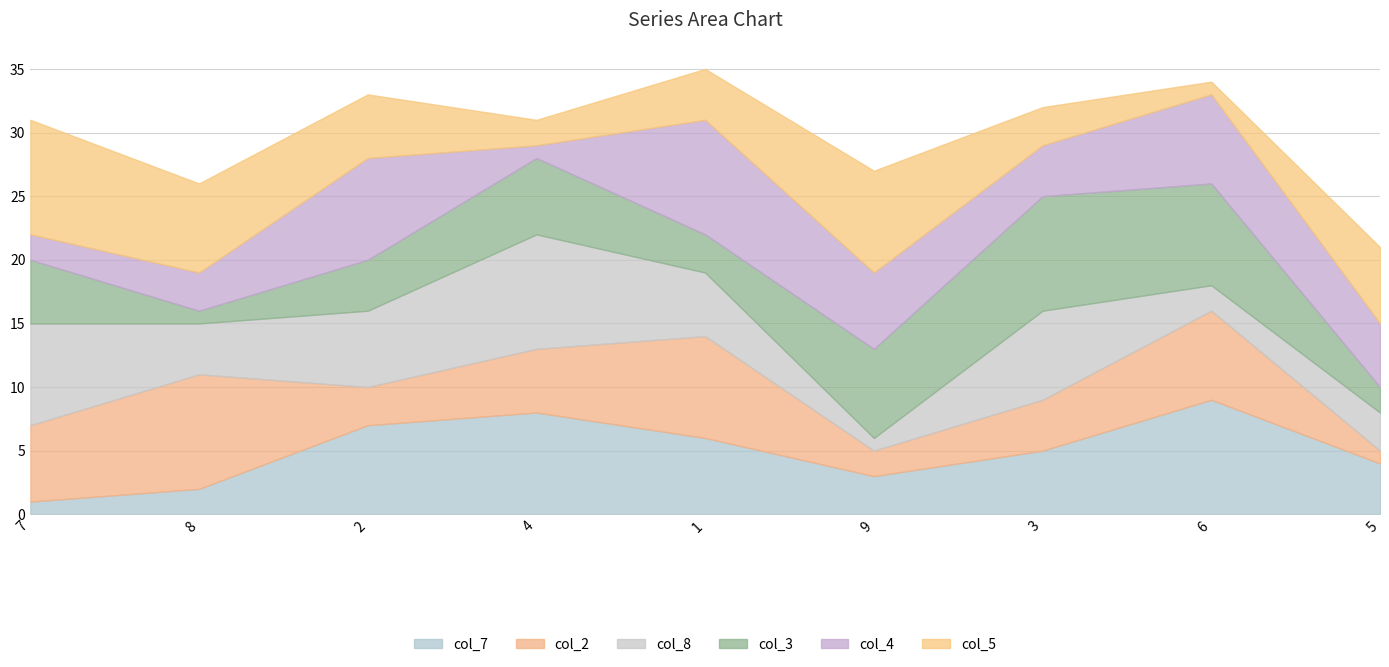

Which has a higher value, 5 or 8?

5